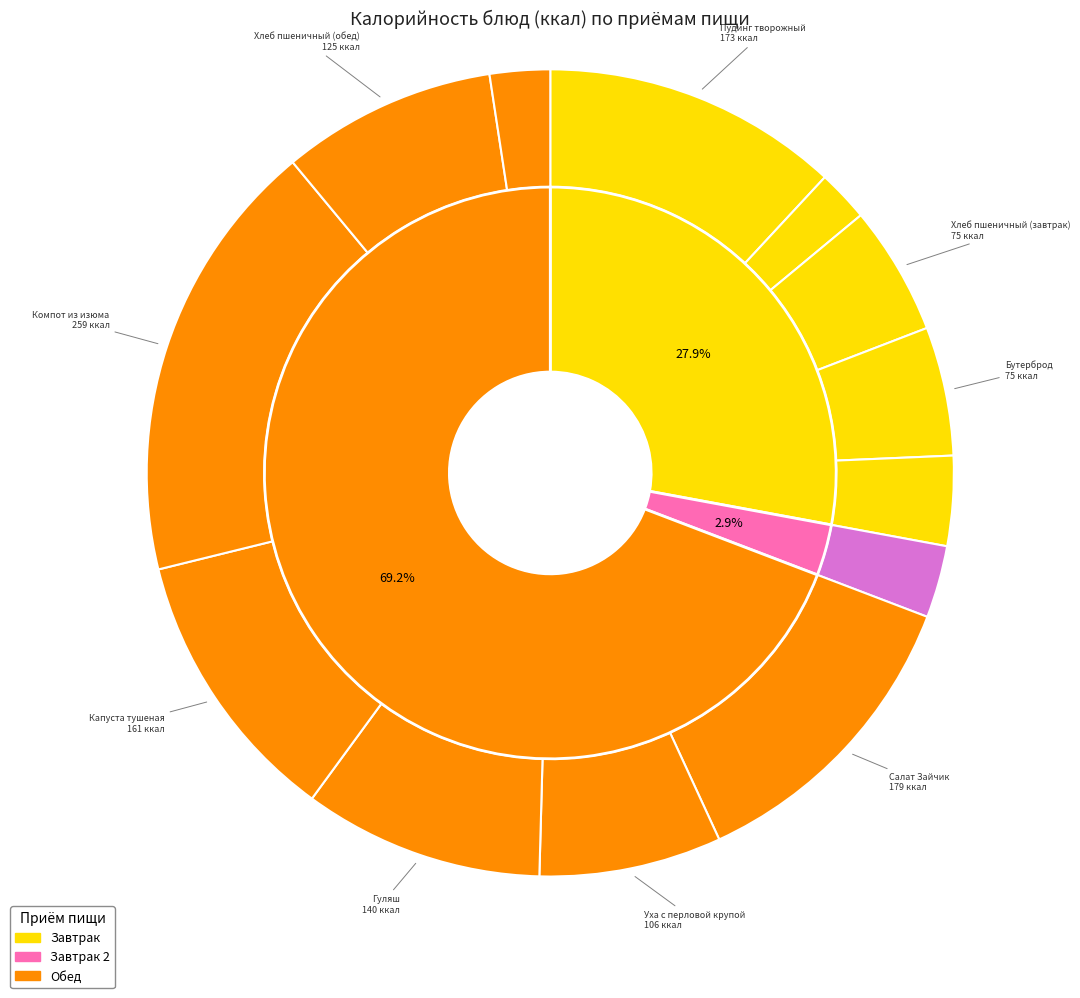

Which has a higher value, Капуста тушеная or Пудинг творожный?

Пудинг творожный